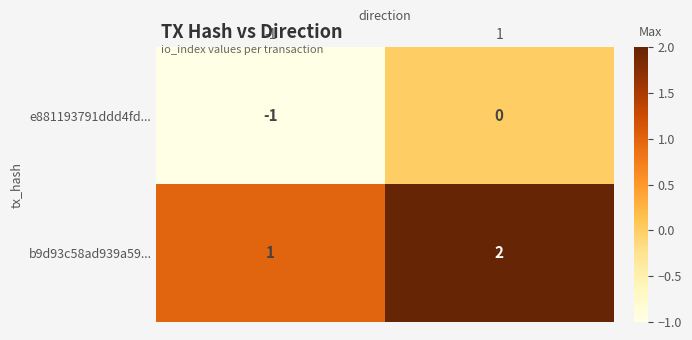

At which category does the chart reach its minimum across all series?

-1